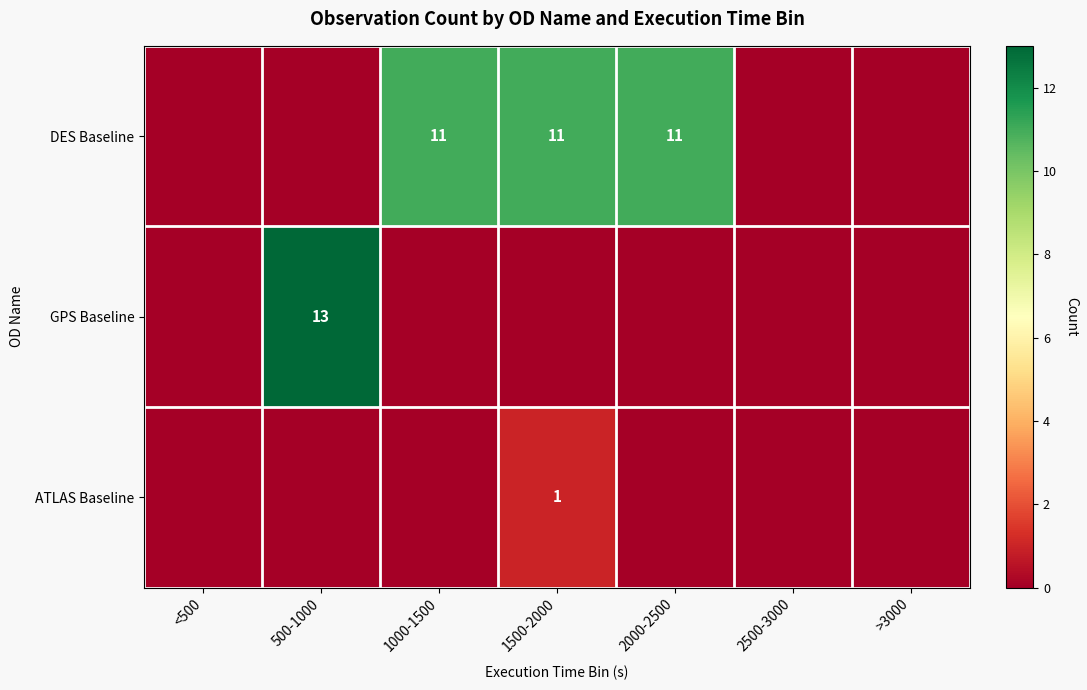

Rank the series by their average value, from lowest to highest.

ATLAS Baseline, GPS Baseline, DES Baseline